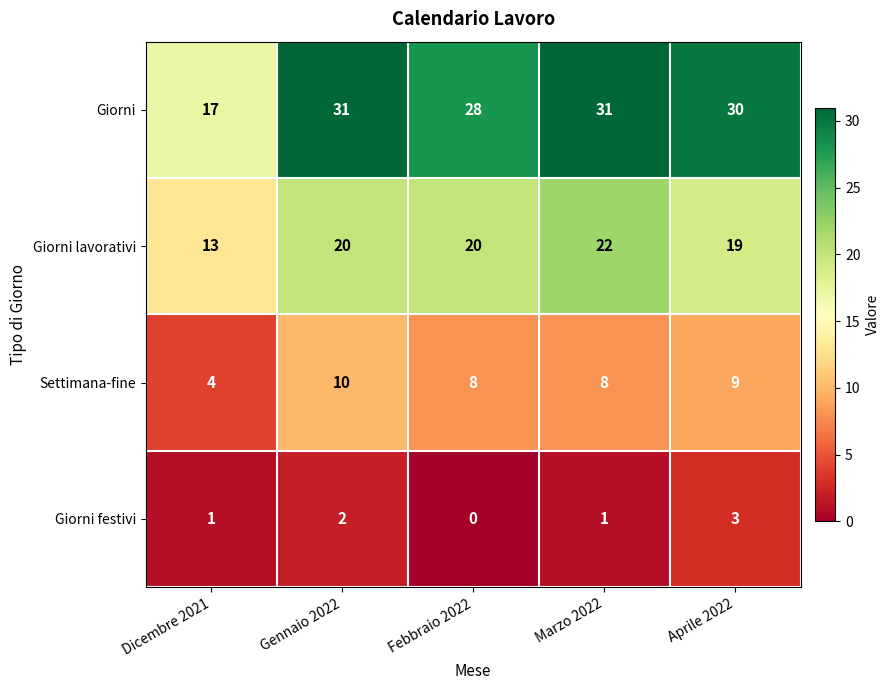

What is the spread (max minus min) of values at Aprile 2022?

27